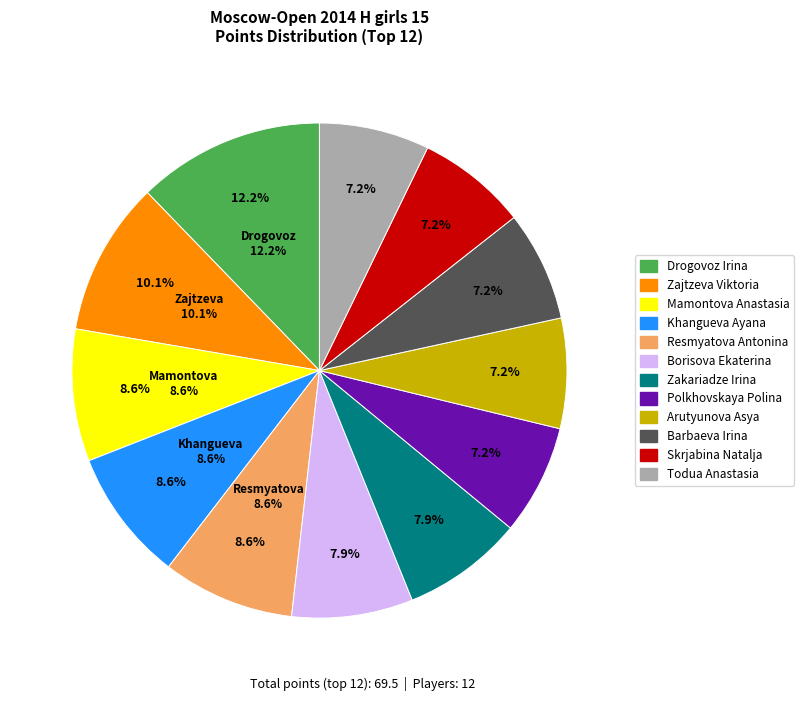

What percentage is NOT represented by Khangueva Ayana?

91.4%